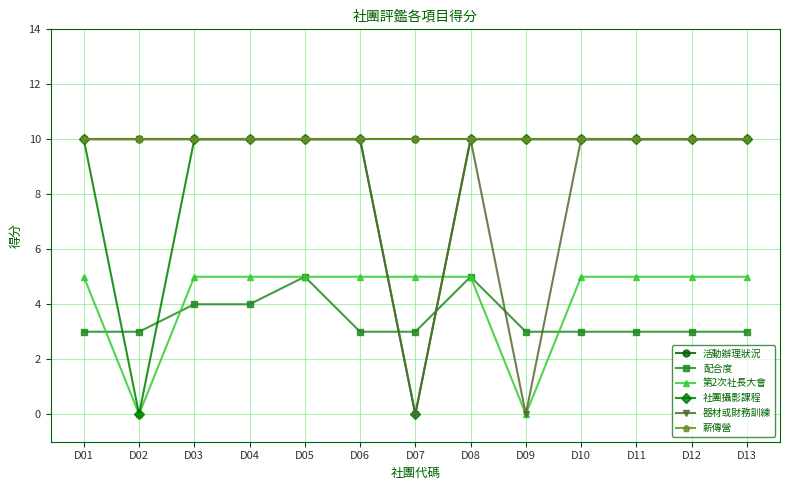

Is this an area chart (filled region under the line)?

No